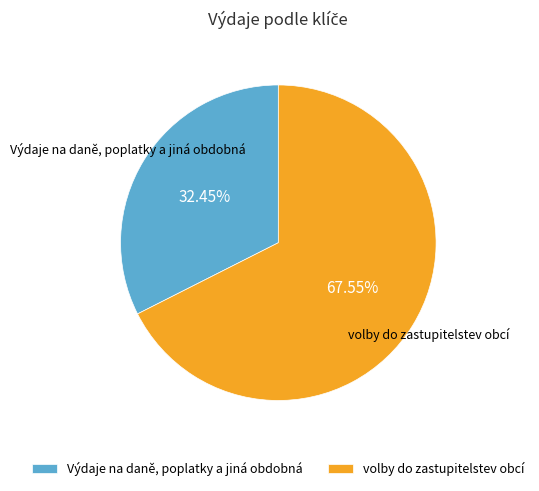

Does Výdaje na daně, poplatky a jiná obdobná account for over 50% of the chart?

No